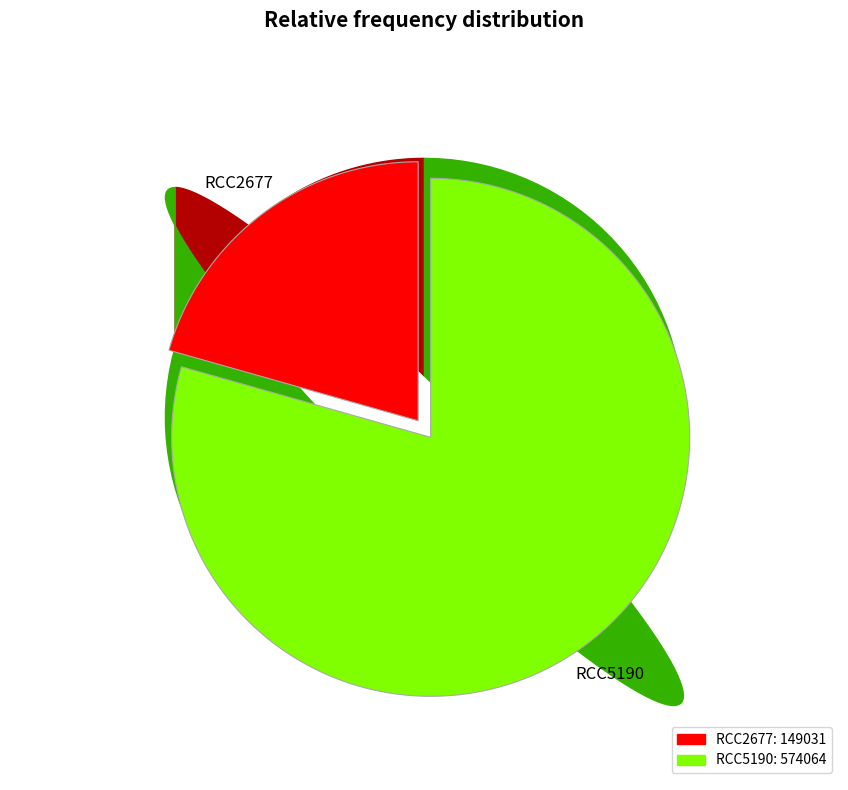

How many segments does this pie chart have?

2